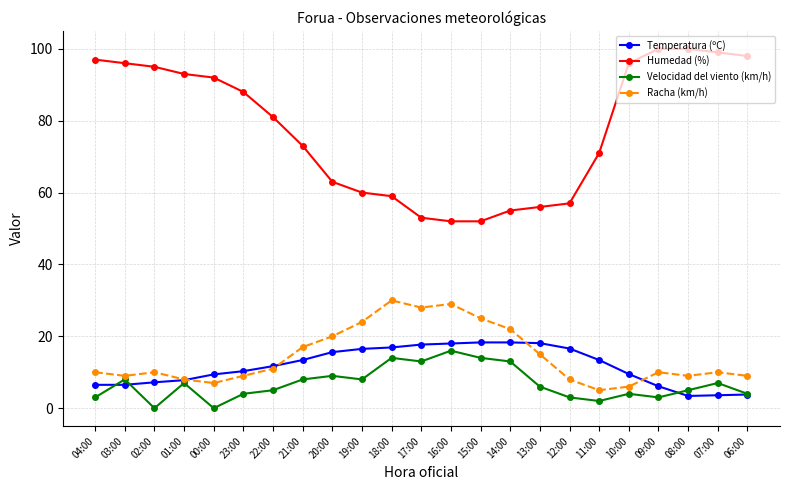

What are all the series names shown in the legend?

Temperatura (ºC), Humedad (%), Velocidad del viento (km/h), Racha (km/h)